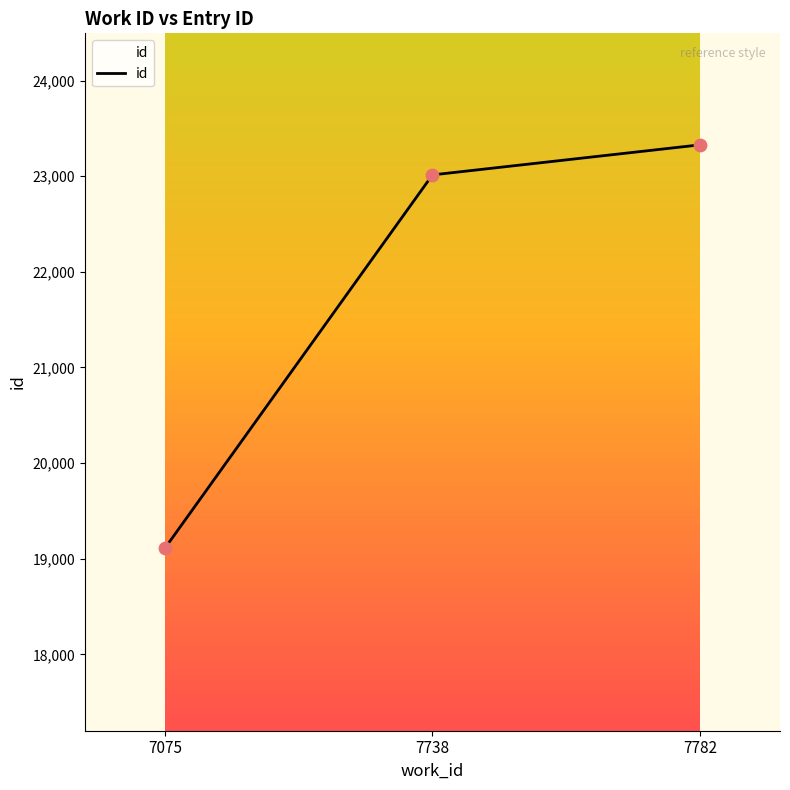

What is the ratio of the value at 7782 to the value at 7738?

1.0